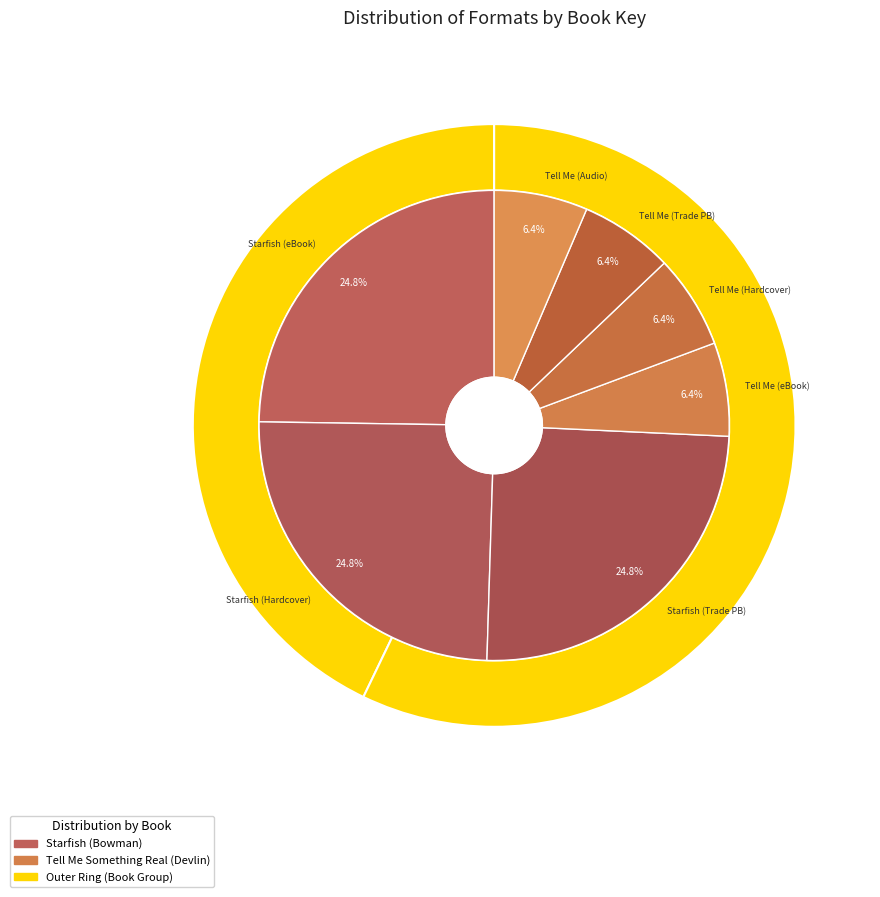

The 9781481461160 slice represents 1% of the pie. True or false?

False